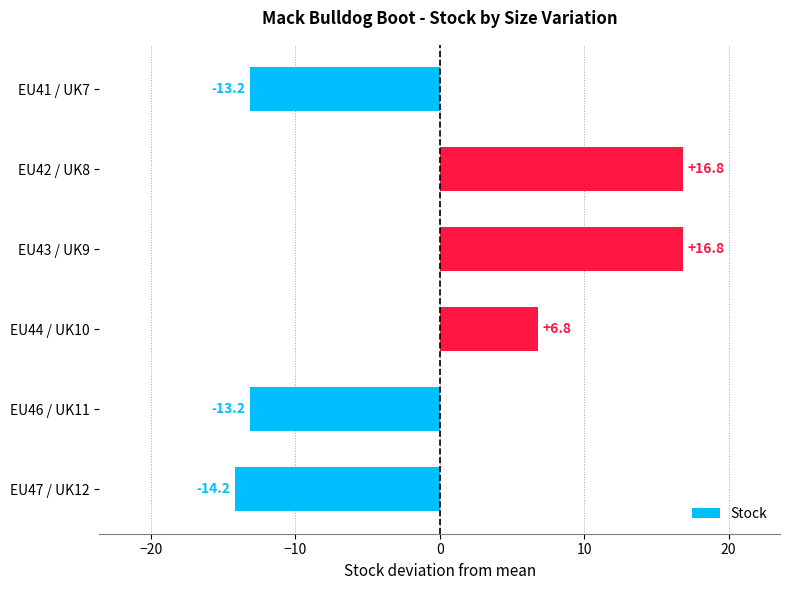

What is the smallest value displayed?

-14.2